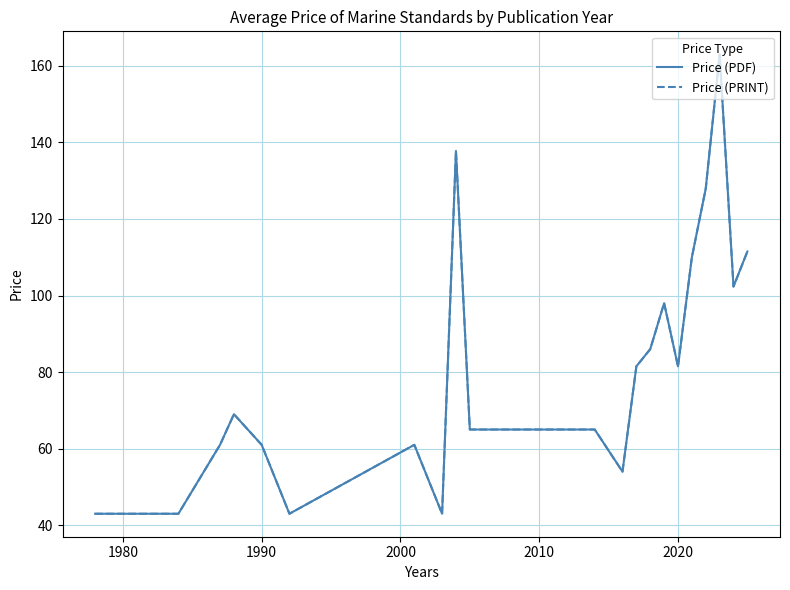

What is the maximum value for Price (PDF)?

163.0